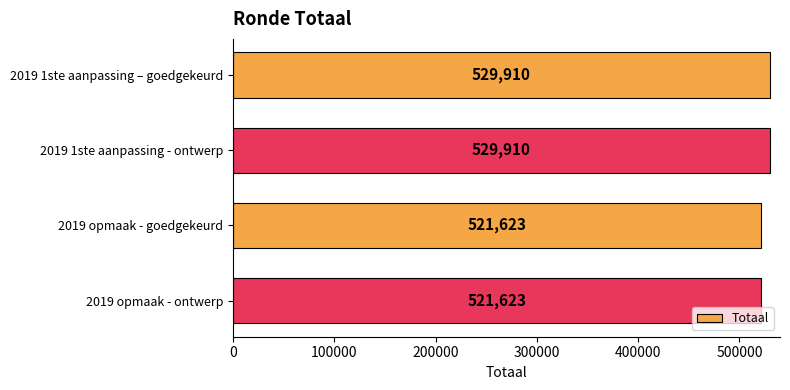

What is the difference between the values at 2019 opmaak - ontwerp and 2019 1ste aanpassing – goedgekeurd?

8287